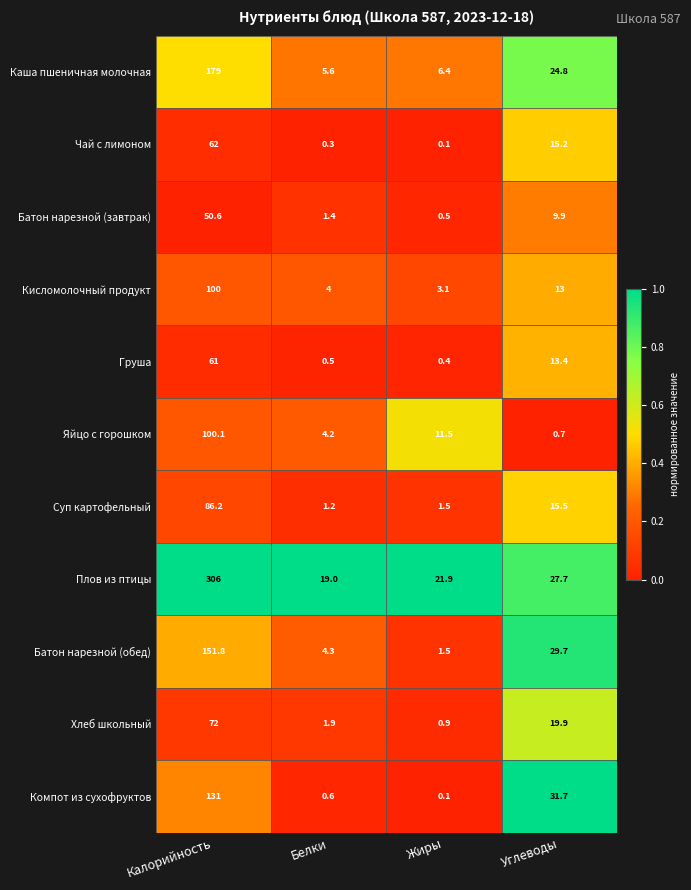

Rank the series at Углеводы from lowest to highest value.

Яйцо с горошком, Батон нарезной (завтрак), Кисломолочный продукт, Груша, Чай с лимоном, Суп картофельный, Хлеб школьный, Каша пшеничная молочная, Плов из птицы, Батон нарезной (обед), Компот из сухофруктов